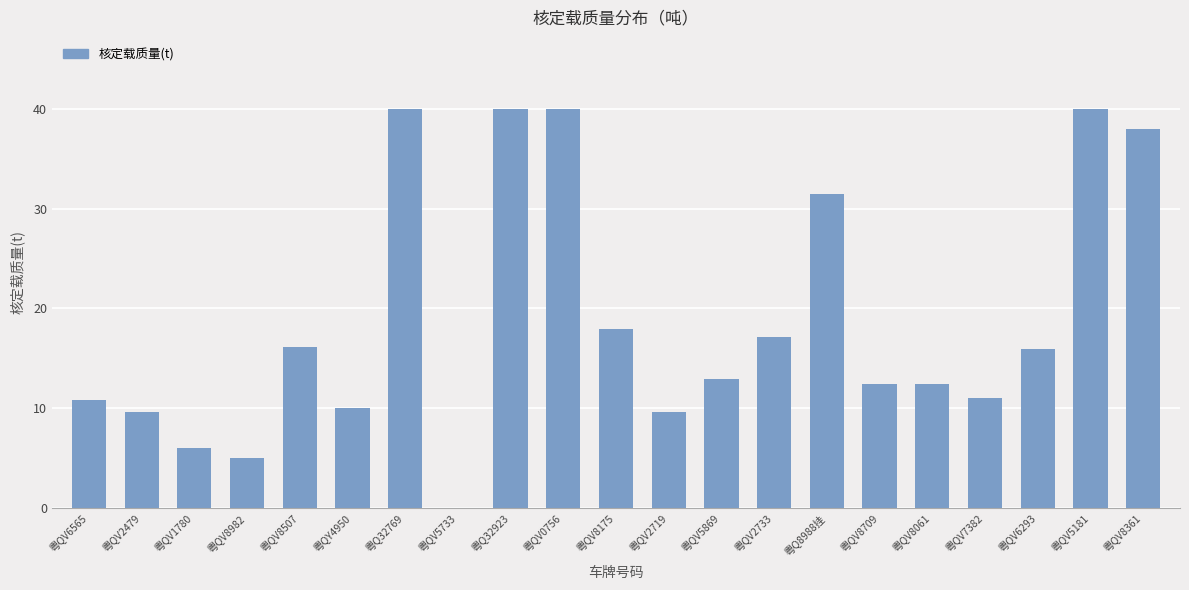

What is the ratio of the value at 粤QV8175 to the value at 粤QV0756?

0.4